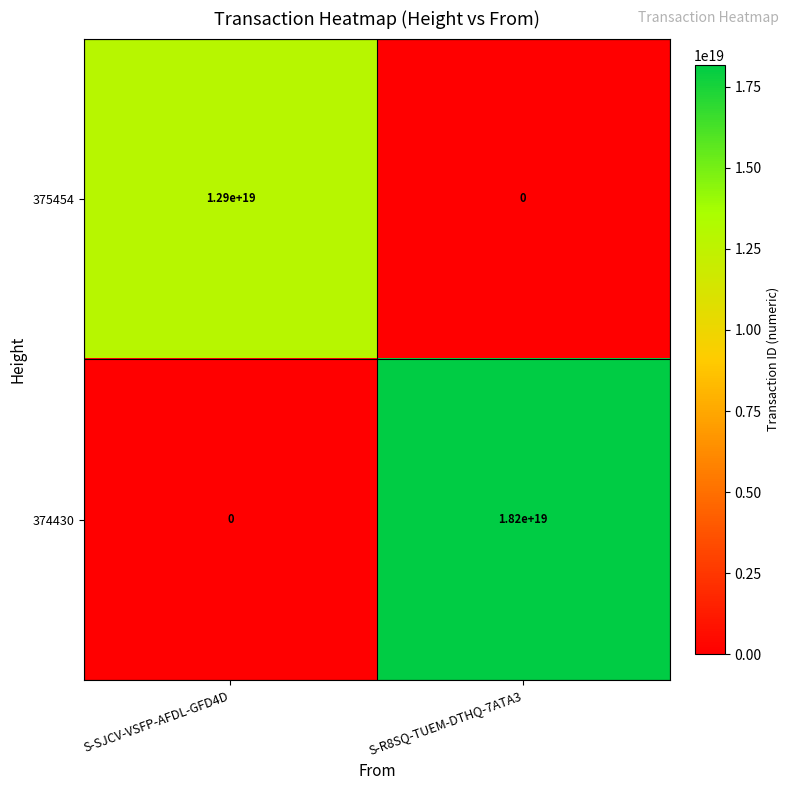

Between S-SJCV-VSFP-AFDL-GFD4D and S-R8SQ-TUEM-DTHQ-7ATA3, which series saw the biggest shift?

374430